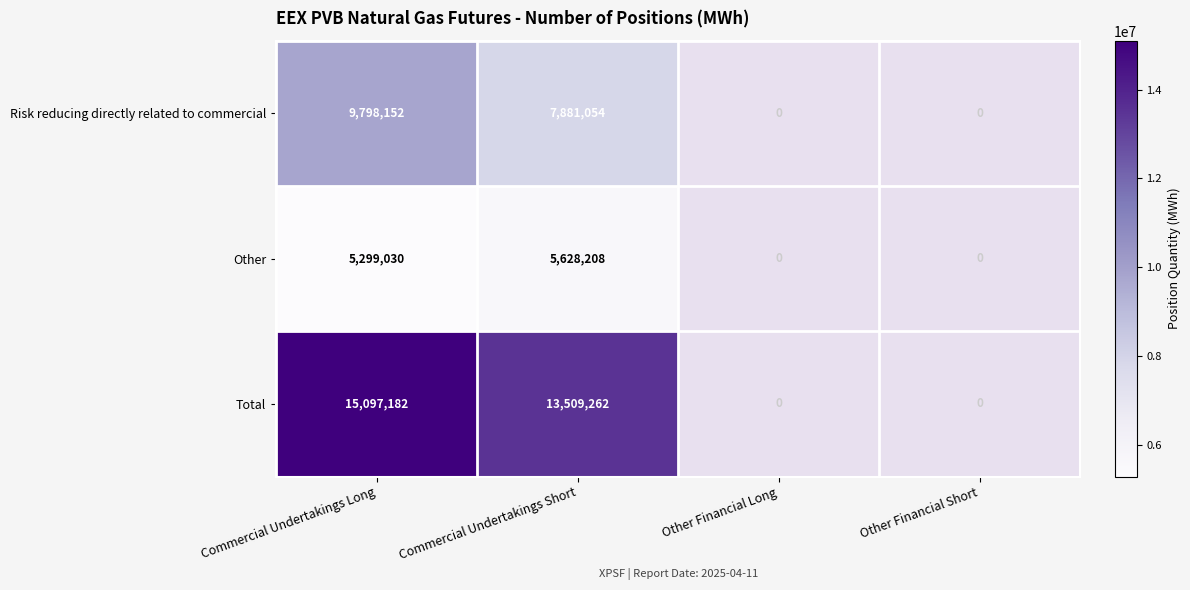

Count the Total values in the range 0 to 15097182.

4